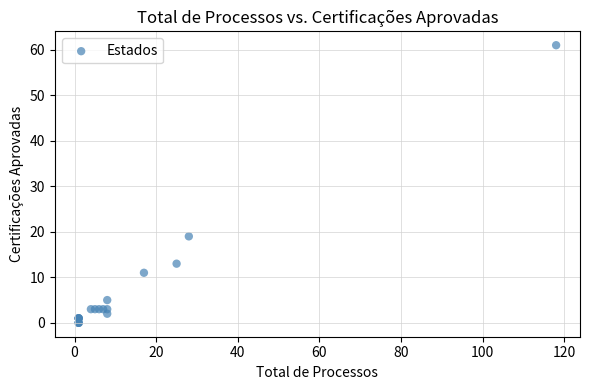

What Y value in the scatter plot is closest to 30?

19